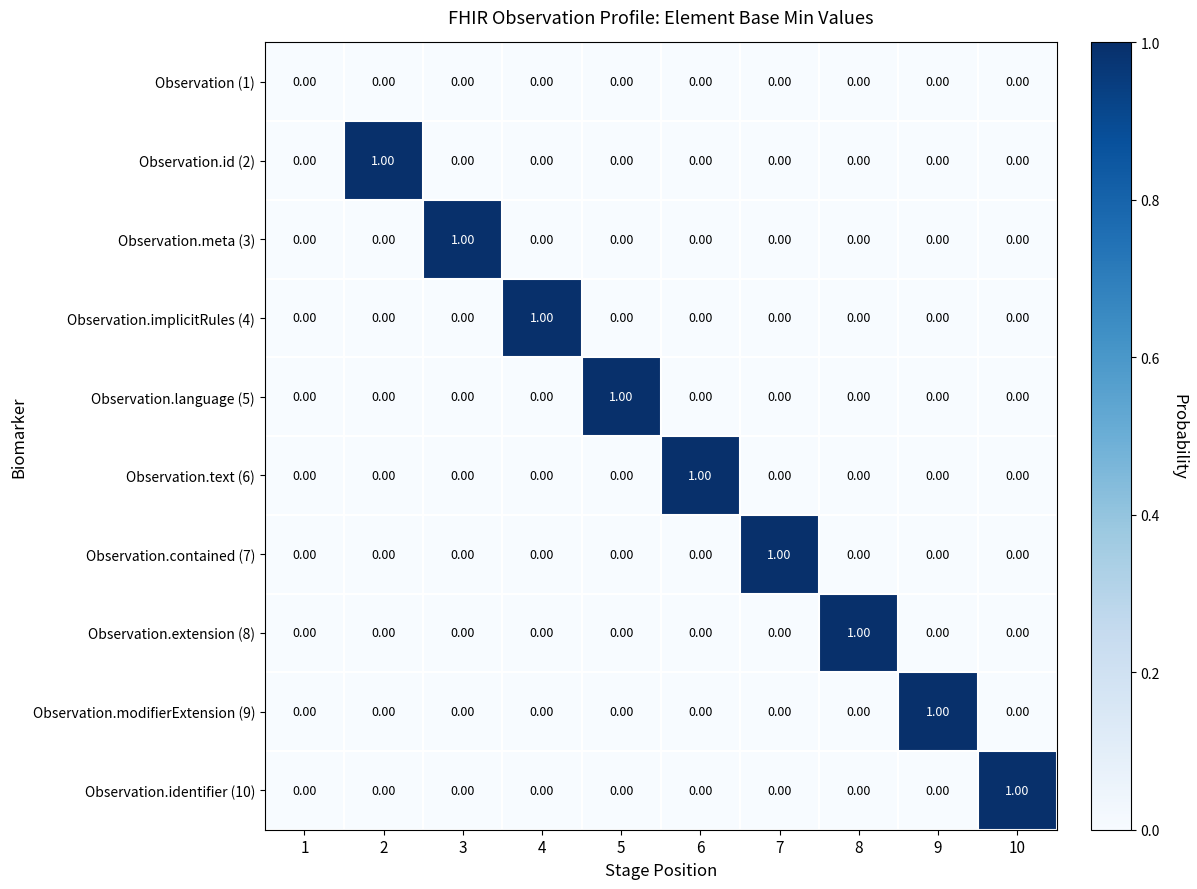

Which series changed the most between 1 and 6?

Observation.text (6)